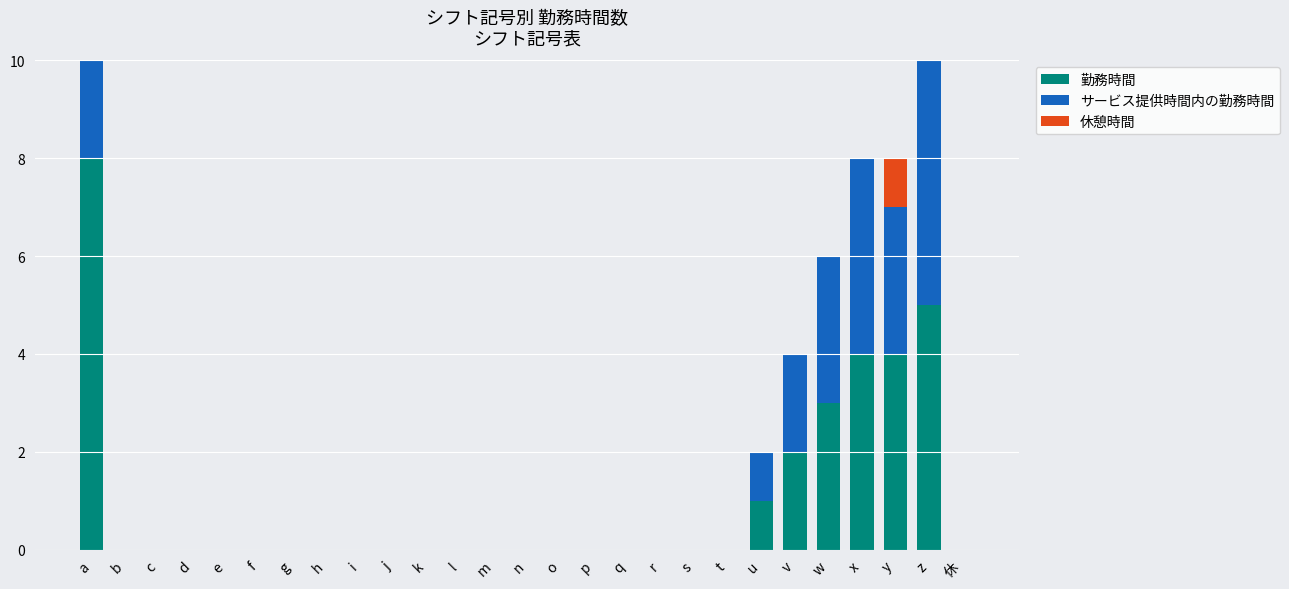

Between x and a, which is larger?

a